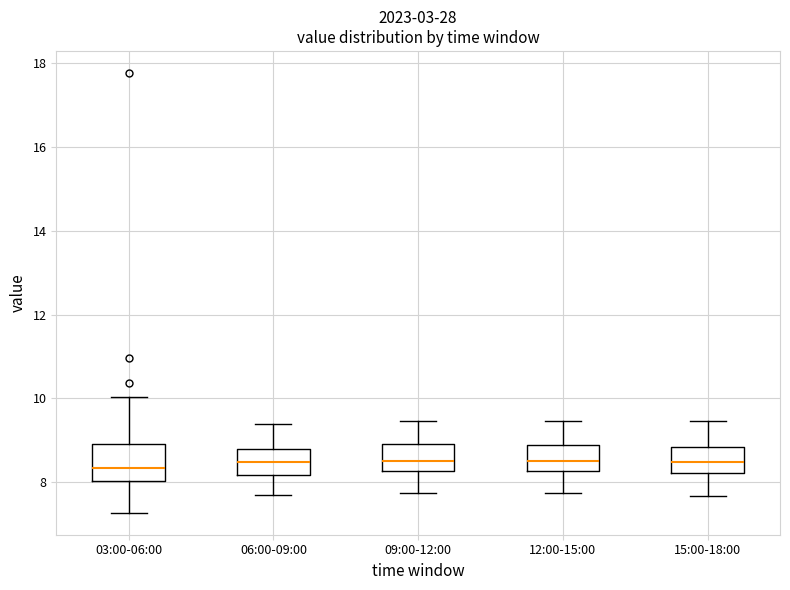

Reading left to right, transcribe this box plot: for each box, give where its median line is, the range the box spans, and where its two whiskers end, as read against the y-axis. The values are not printed on the chart, so give them approximately, as read against the axis.

03:00-06:00: median 8.4, box 8.0 to 9.0, whiskers 7.2 to 10.0
06:00-09:00: median 8.4, box 8.2 to 8.8, whiskers 7.8 to 9.4
09:00-12:00: median 8.6, box 8.2 to 9.0, whiskers 7.8 to 9.4
12:00-15:00: median 8.6, box 8.2 to 8.8, whiskers 7.8 to 9.4
15:00-18:00: median 8.4, box 8.2 to 8.8, whiskers 7.6 to 9.4